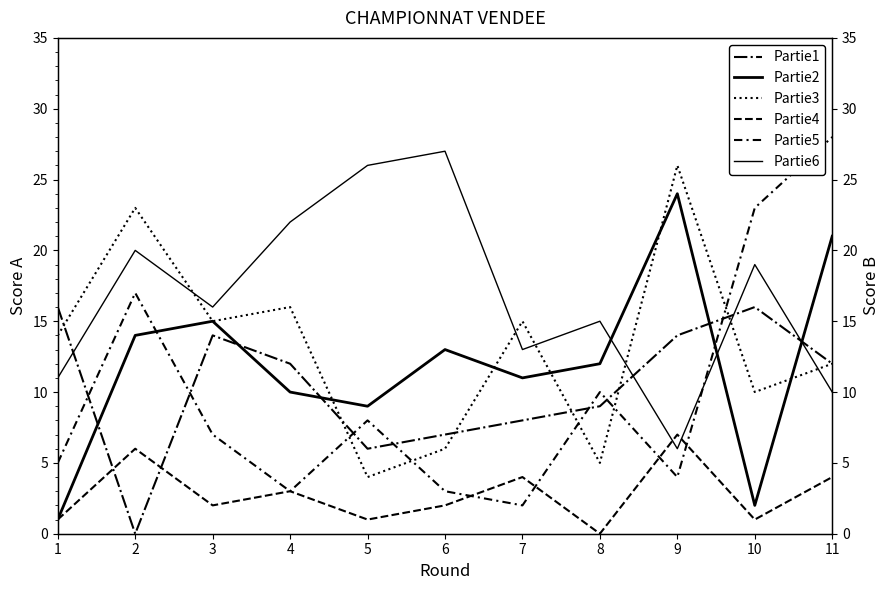

At which category does the chart reach its minimum across all series?

2